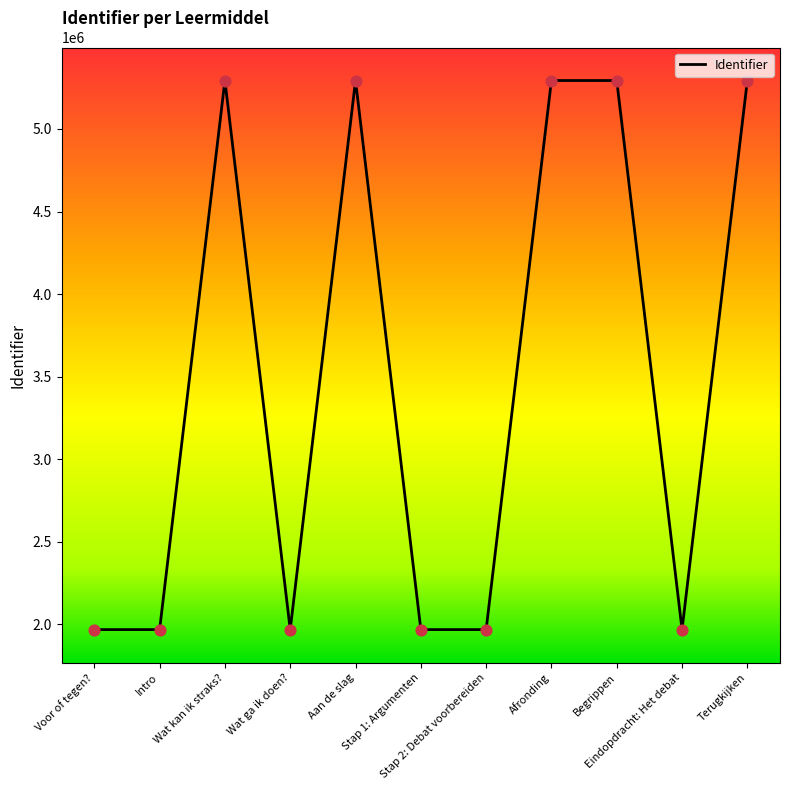

What is the change in value from Intro to Begrippen?

+3325256